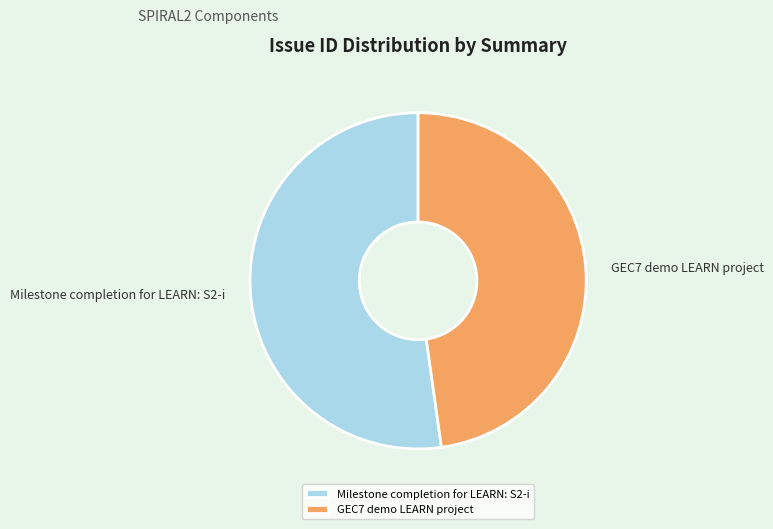

How many slices are in this pie chart?

2